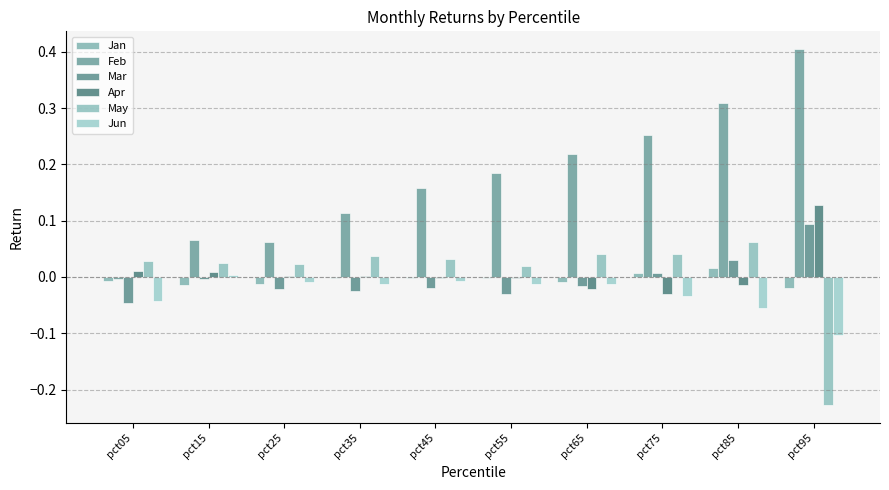

How many values in the Mar series exceed 0?

3